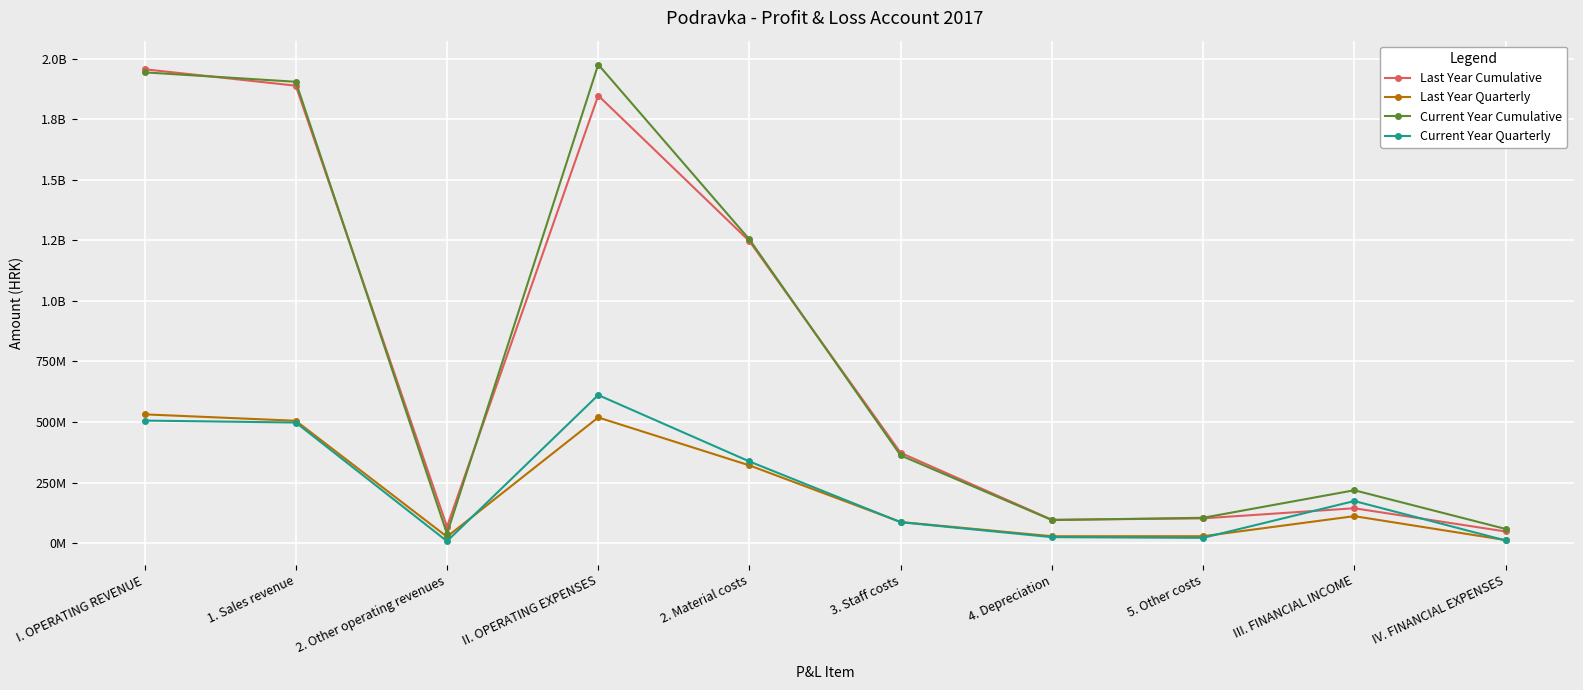

How many data points in Last Year Quarterly are above 111428703?

4